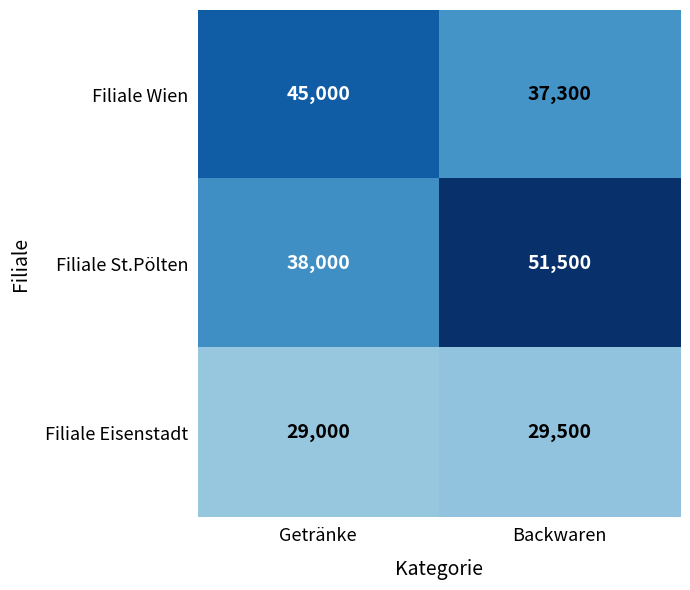

What is the difference between the Filiale Wien values at Getränke and Backwaren?

7700